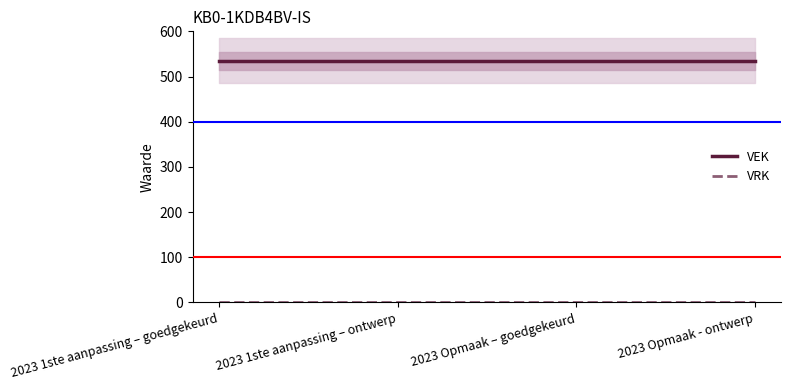

Reading right to left, transcribe all the data shown in this chart.

VEK: 2023 Opmaak - ontwerp=535	2023 Opmaak – goedgekeurd=535	2023 1ste aanpassing – ontwerp=535	2023 1ste aanpassing – goedgekeurd=535
VRK: 2023 Opmaak - ontwerp=0	2023 Opmaak – goedgekeurd=0	2023 1ste aanpassing – ontwerp=0	2023 1ste aanpassing – goedgekeurd=0